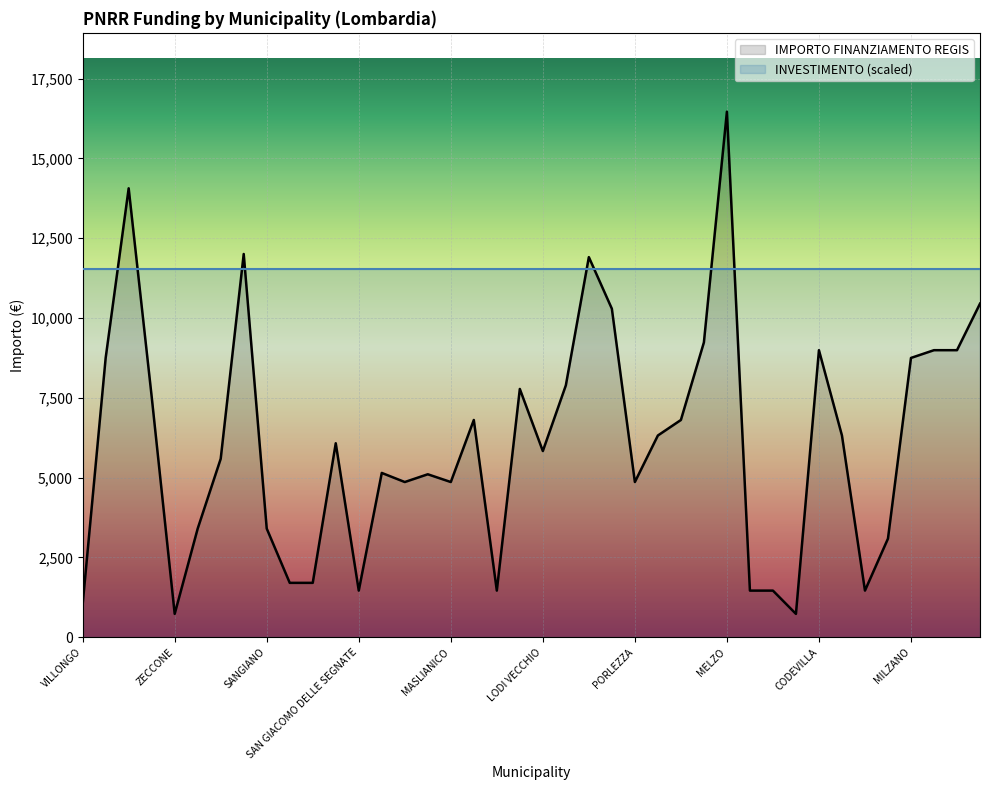

What value does the data have at BUSSERO, to the nearest 10?

12000